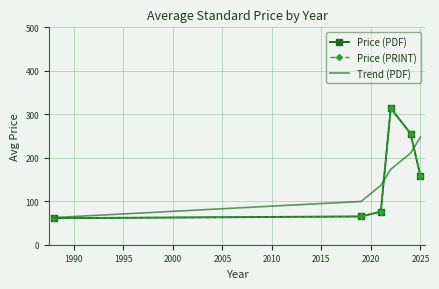

Reading left to right, list all the values displayed in this chart.

Price (PDF): 61.0	65.0	76.0	314.0	255.7	157.9
Price (PRINT): 61.0	65.0	76.0	314.0	255.7	157.9
Trend (PDF): 62.5	99.5	136.4	173.4	210.4	247.4